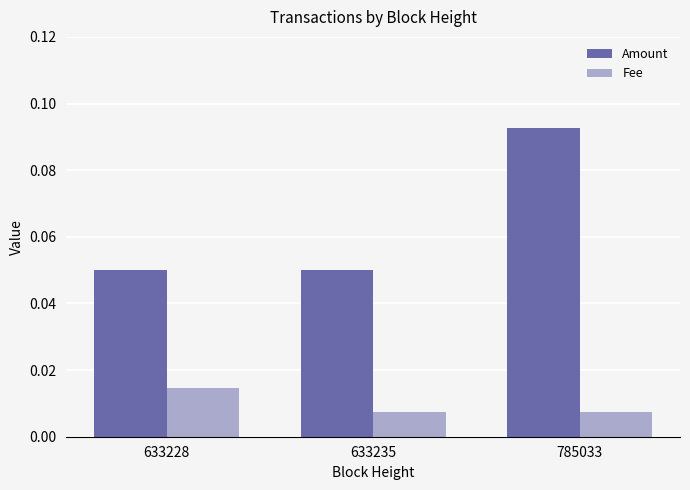

The value of Amount at 633235 is 0.0. True or false?

False